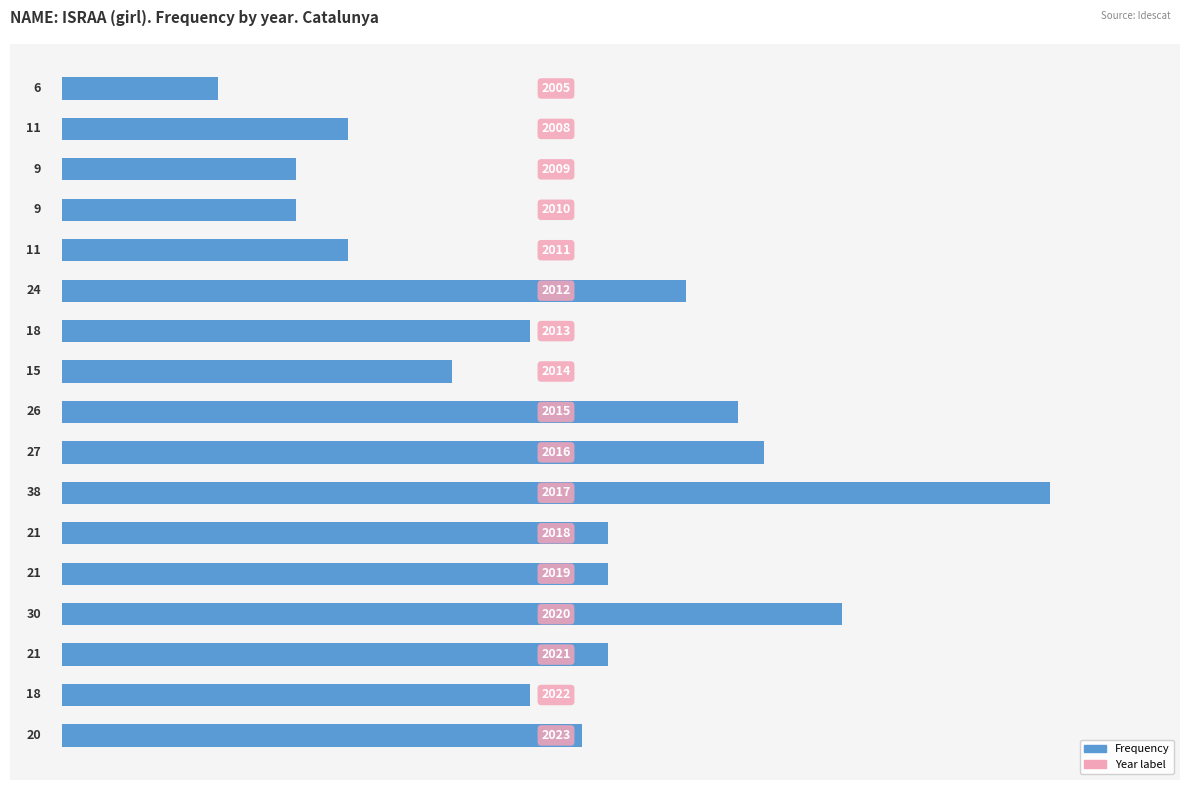

Are the bars horizontal?

Yes